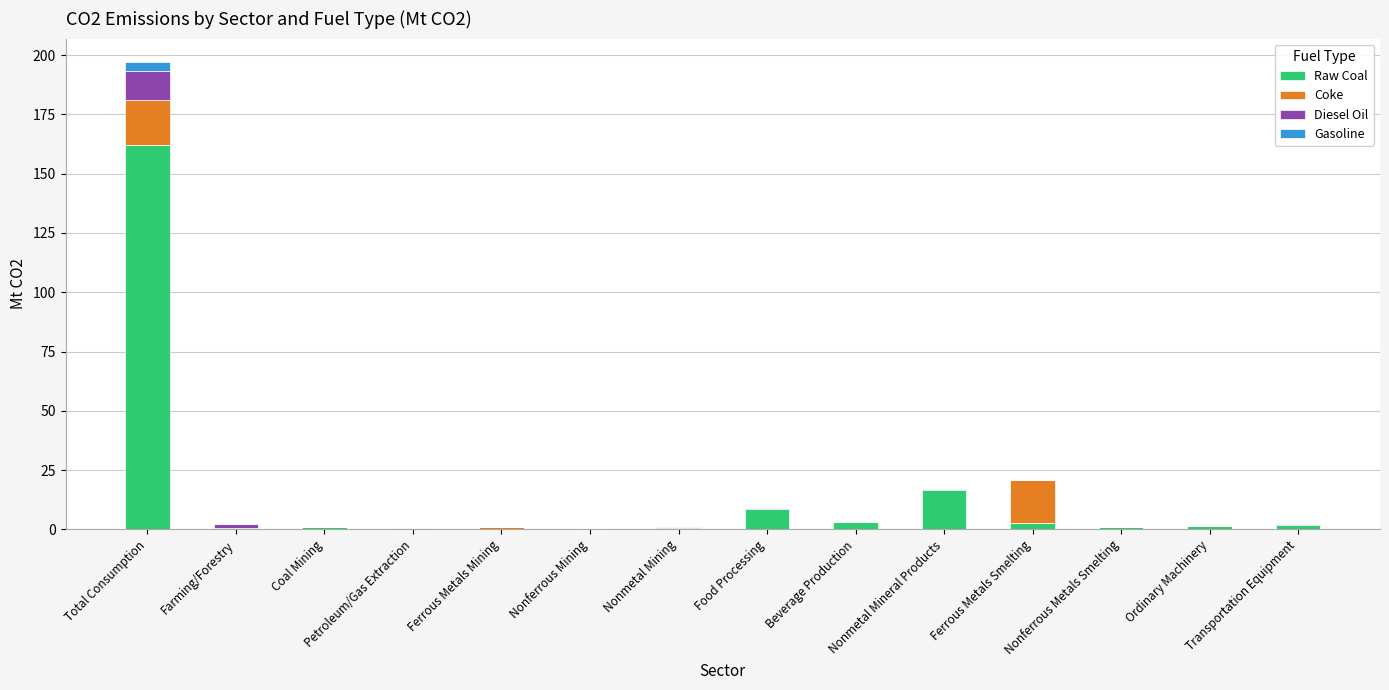

Which category has the highest value in the Raw Coal series?

Total Consumption